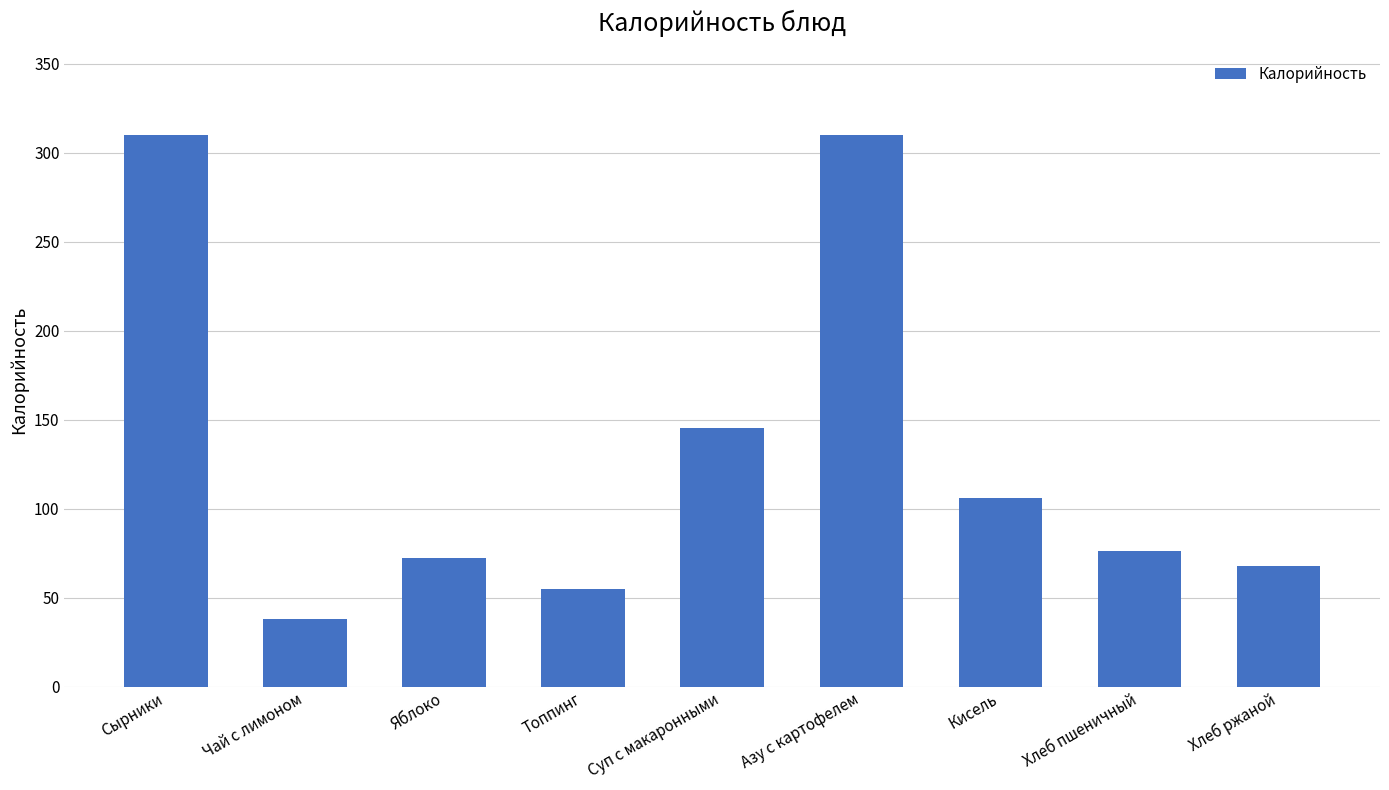

Reading right to left, list all the values displayed in this chart.

68.0	76.0	106.0	310.0	145.0	55.0	72.3	38.0	310.0